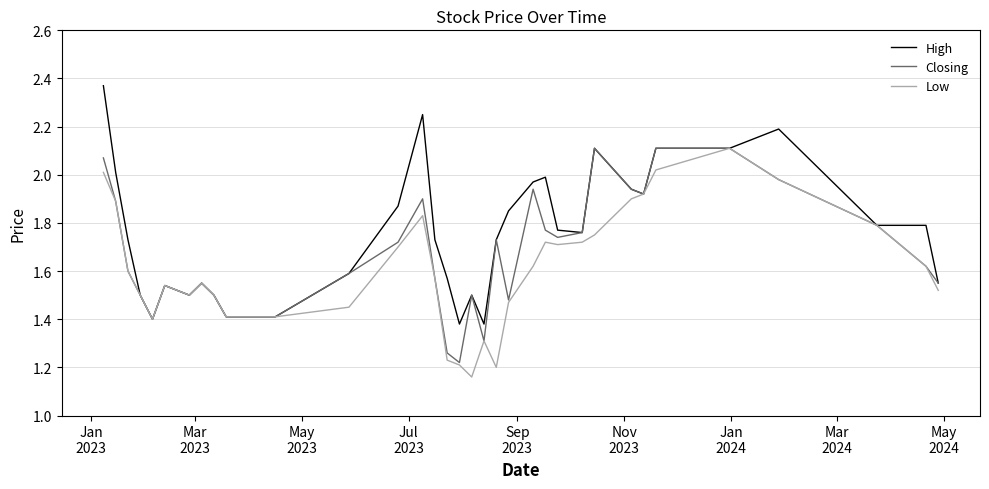

Which series has the largest total across all categories?

High